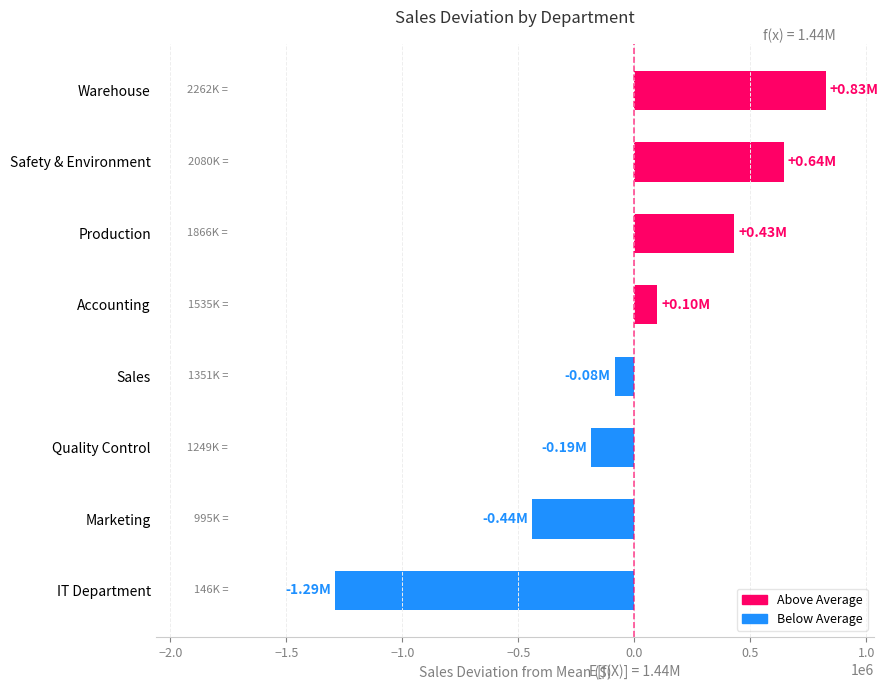

Count the number of values greater than 99396.

4